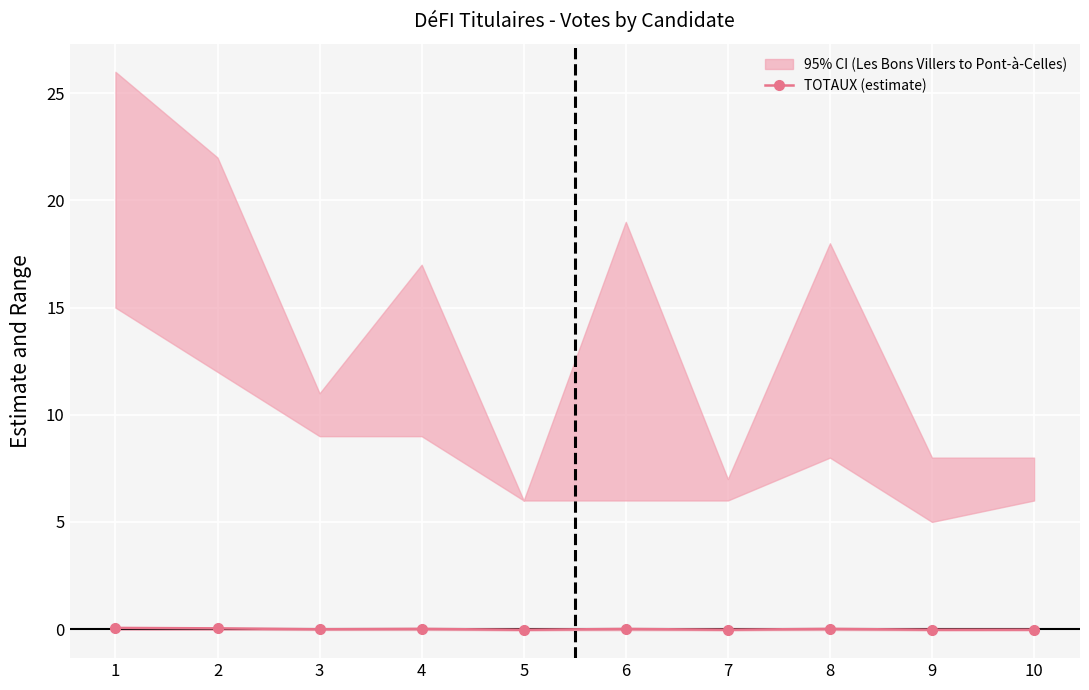

The value of TOTAUX (estimate) at 2 is 0.0. True or false?

True